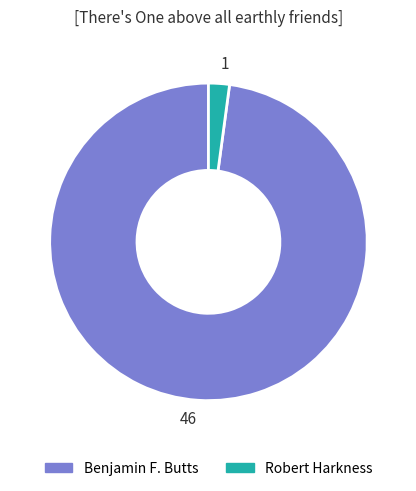

Is there any slice that represents more than half of the pie?

Yes